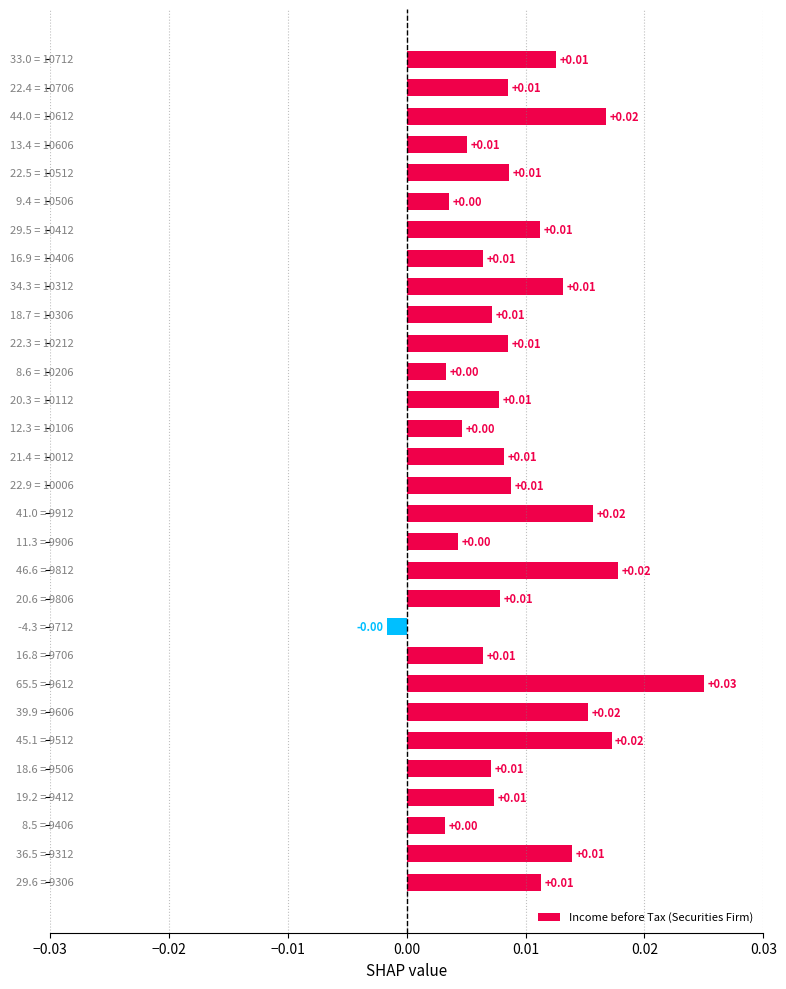

What is the sum of all values?

0.3